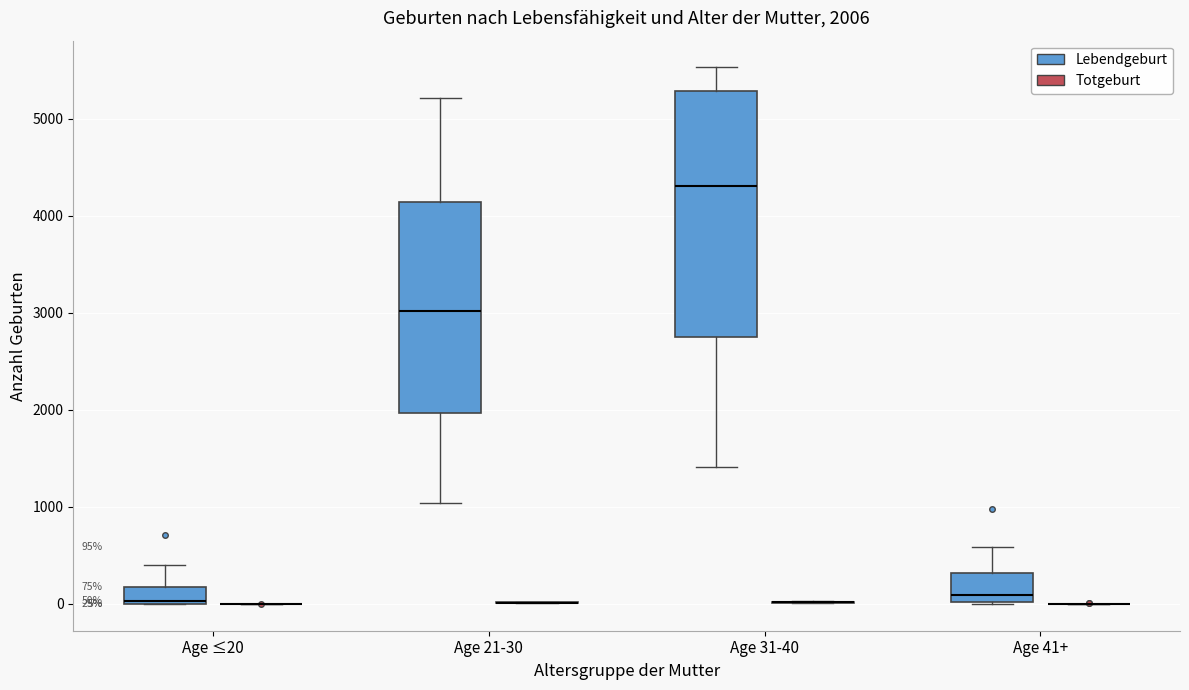

Comparing the boxes themselves (not the whiskers), which one is the tallest?

Age 31-40 (Lebendgeburt)